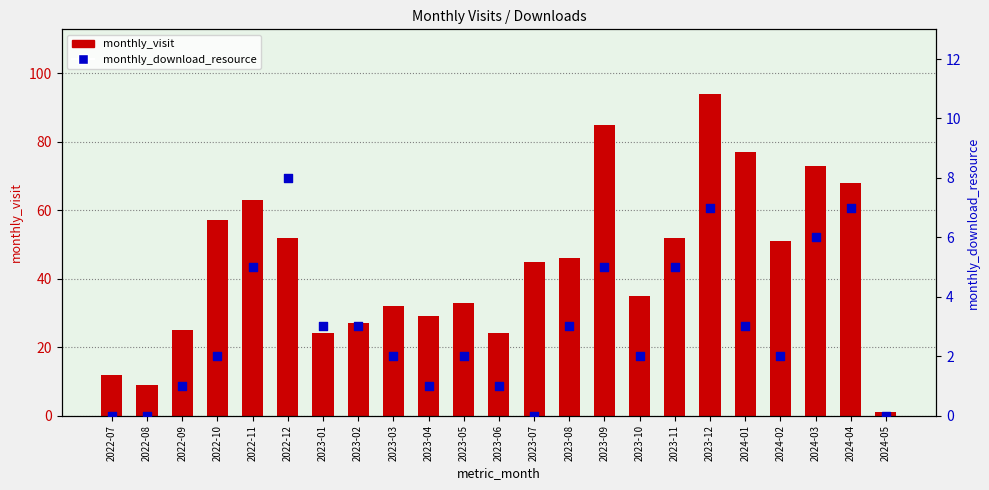

Which series has the widest spread of Y values?

monthly_visit